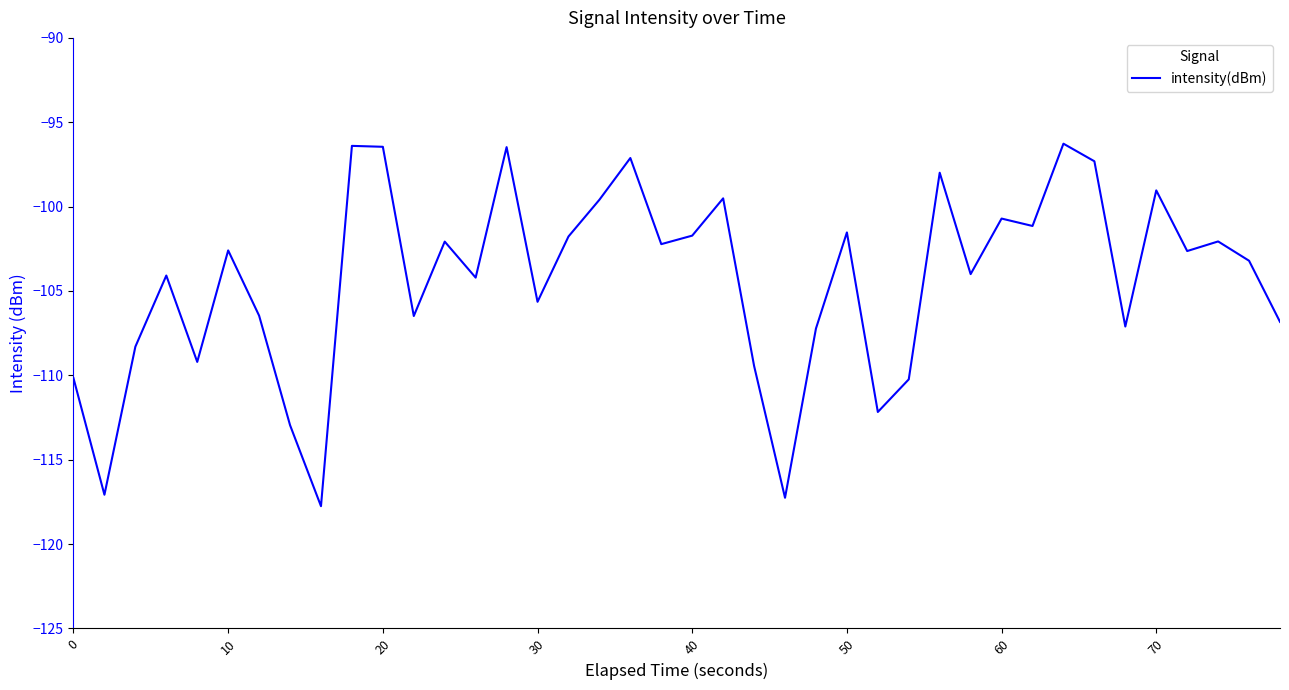

What is the smallest value displayed?

-117.8